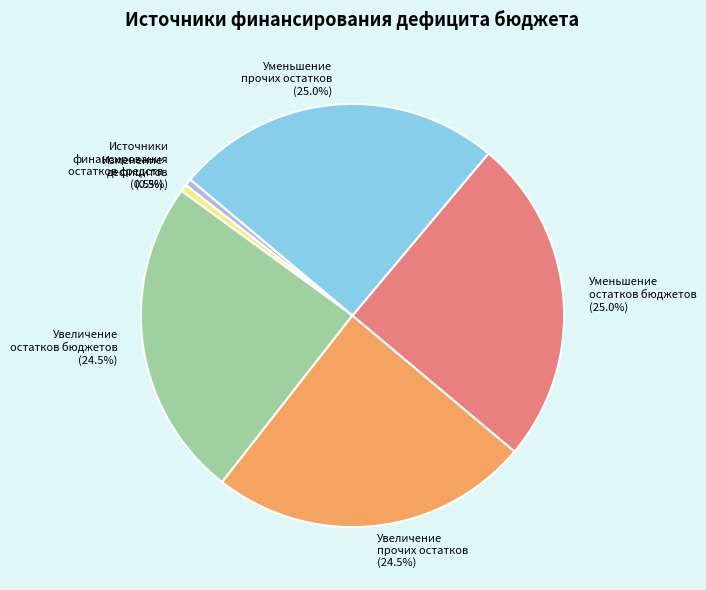

Is the sum of Увеличение прочих остатков and Изменение остатков средств greater than half?

No